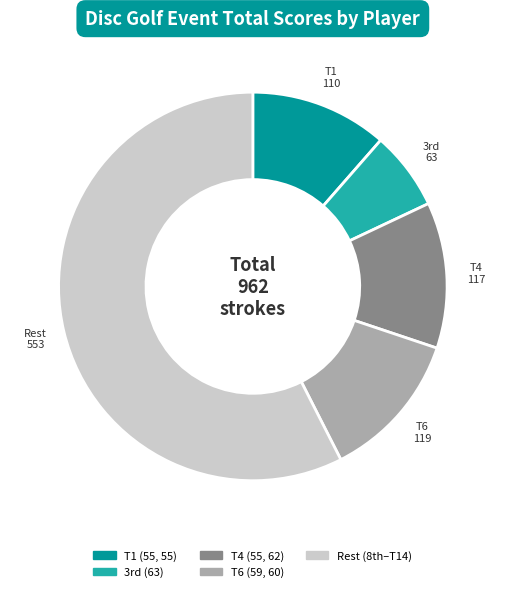

Which category has the biggest portion of the pie?

Rest (8th–T14)